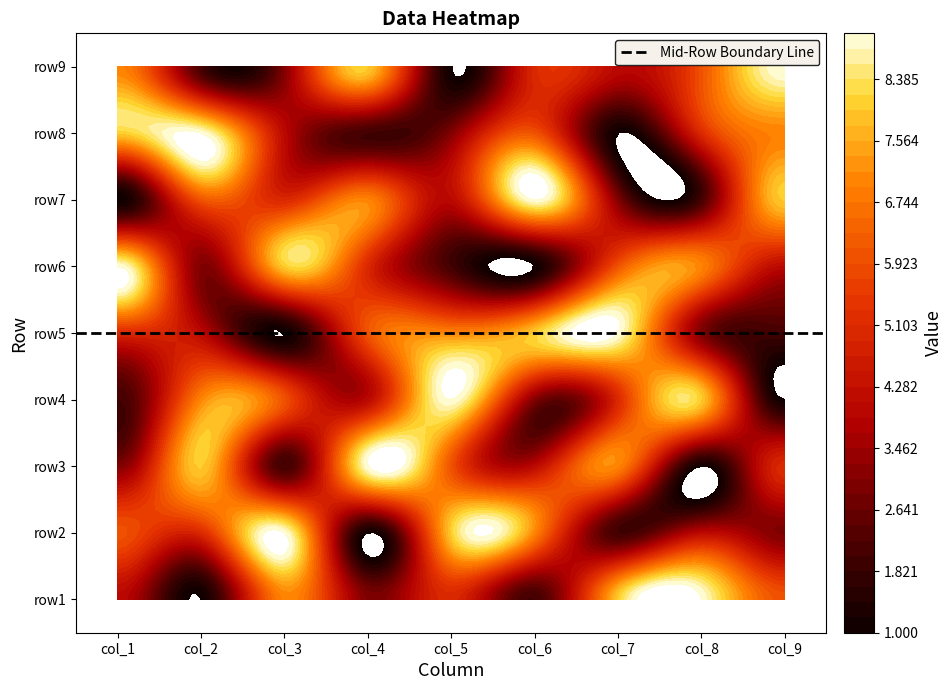

How many data points in row9 are above 5?

4